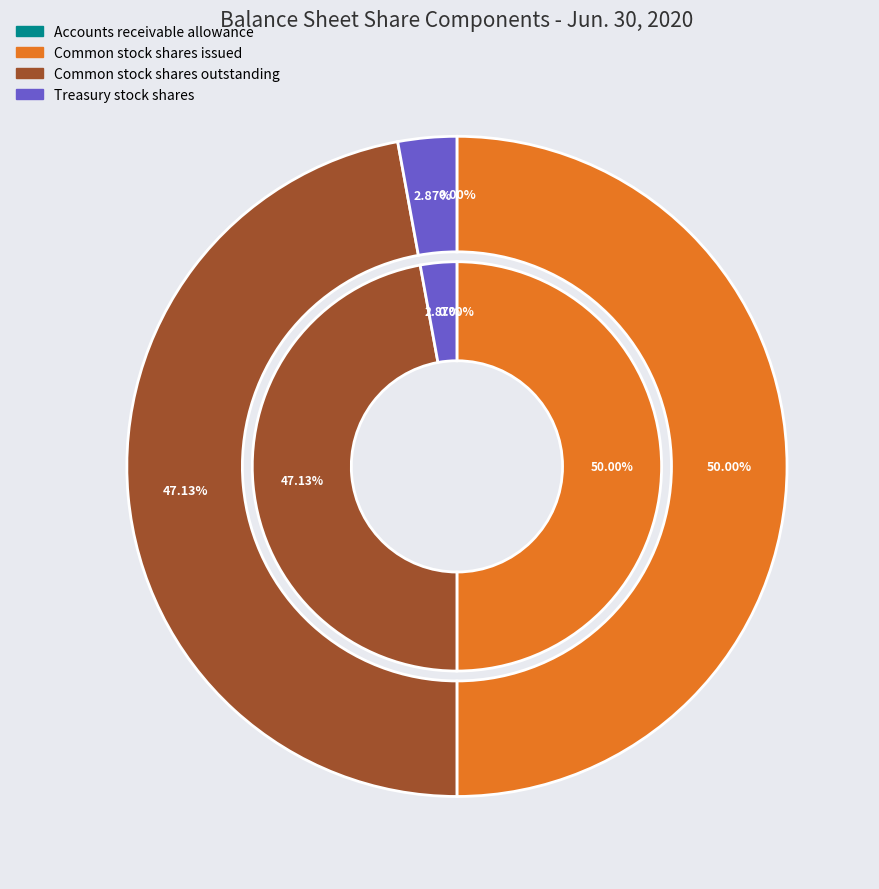

How many slices are in this pie chart?

4